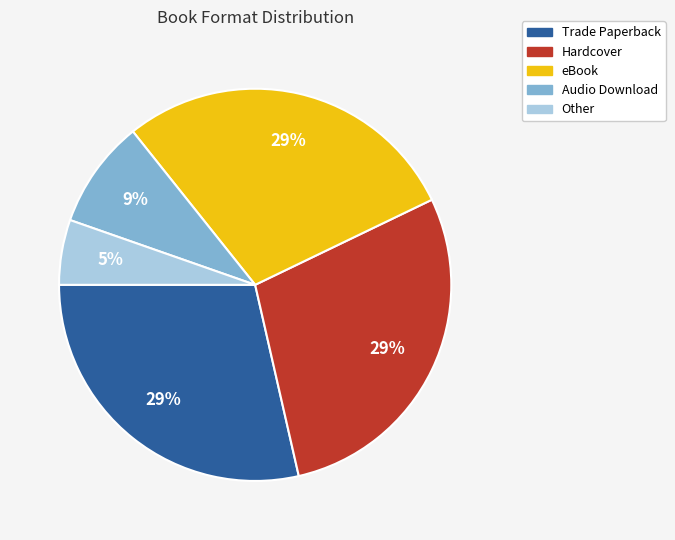

To the nearest percent, what portion does Hardcover represent?

29%